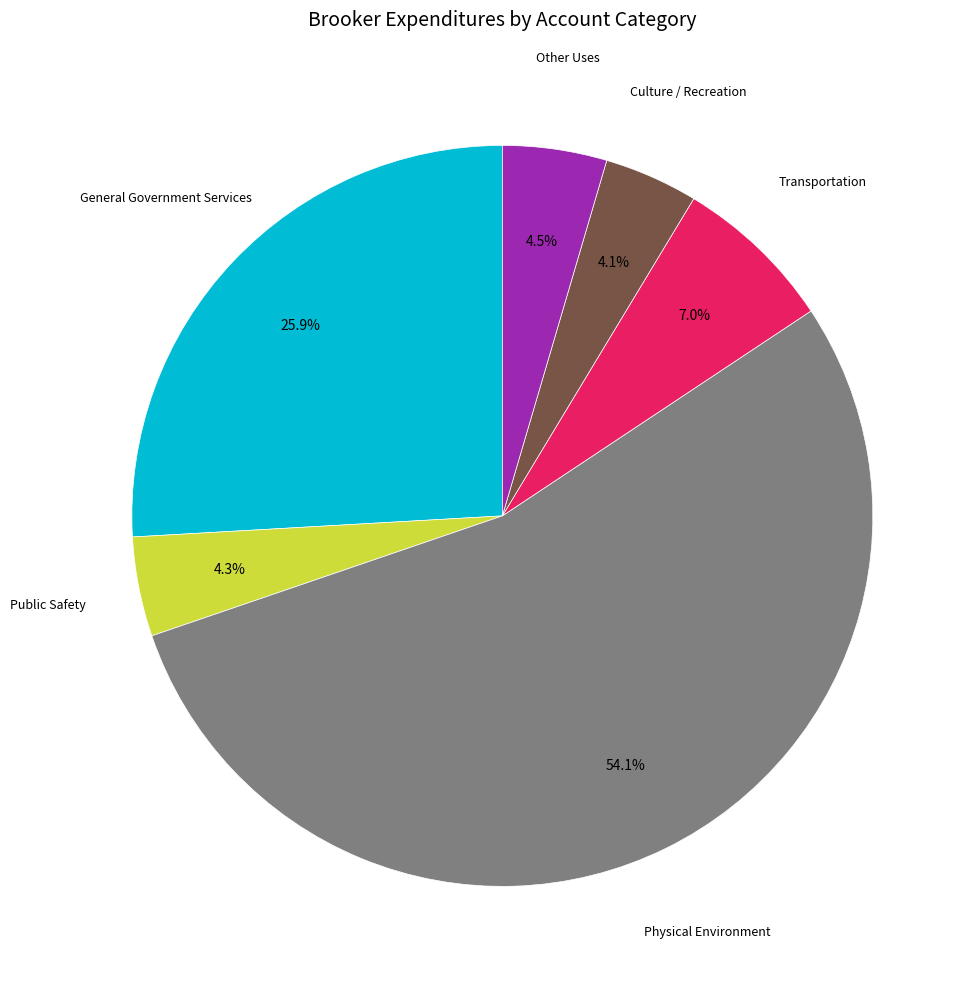

Is there any slice that represents more than half of the pie?

Yes